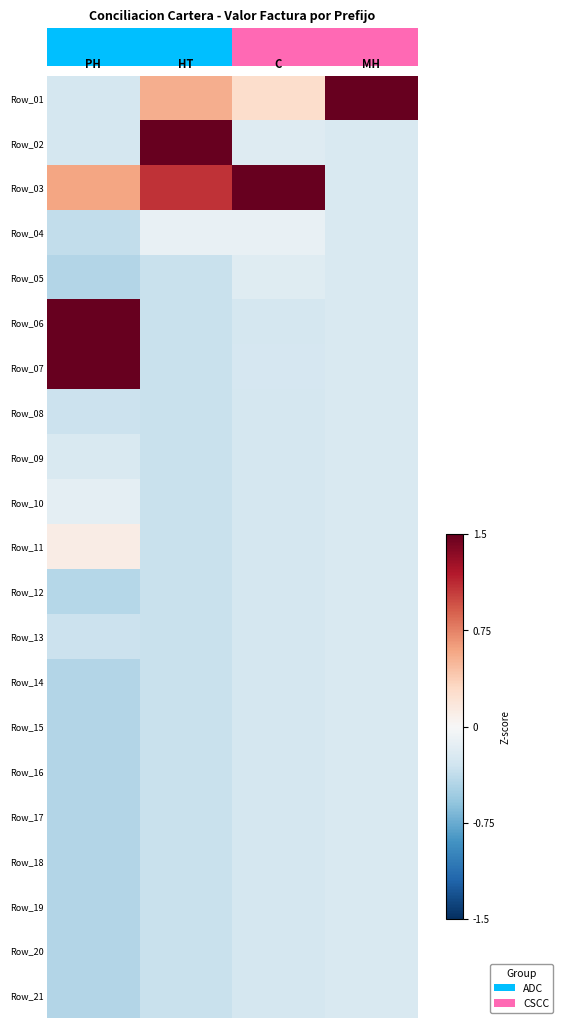

Reading left to right, what are all the values shown in this chart?

Row_01: PH=-0.3	HT=0.5	C=0.3	MH=4.5
Row_02: PH=-0.3	HT=4.2	C=-0.2	MH=-0.2
Row_03: PH=0.6	HT=1.1	C=4.4	MH=-0.2
Row_04: PH=-0.4	HT=-0.1	C=-0.1	MH=-0.2
Row_05: PH=-0.4	HT=-0.3	C=-0.2	MH=-0.2
Row_06: PH=1.8	HT=-0.3	C=-0.3	MH=-0.2
Row_07: PH=3.9	HT=-0.3	C=-0.3	MH=-0.2
Row_08: PH=-0.3	HT=-0.3	C=-0.3	MH=-0.2
Row_09: PH=-0.2	HT=-0.3	C=-0.3	MH=-0.2
Row_10: PH=-0.1	HT=-0.3	C=-0.3	MH=-0.2
Row_11: PH=0.1	HT=-0.3	C=-0.3	MH=-0.2
Row_12: PH=-0.4	HT=-0.3	C=-0.3	MH=-0.2
Row_13: PH=-0.3	HT=-0.3	C=-0.3	MH=-0.2
Row_14: PH=-0.4	HT=-0.3	C=-0.3	MH=-0.2
Row_15: PH=-0.4	HT=-0.3	C=-0.3	MH=-0.2
Row_16: PH=-0.4	HT=-0.3	C=-0.3	MH=-0.2
Row_17: PH=-0.4	HT=-0.3	C=-0.3	MH=-0.2
Row_18: PH=-0.4	HT=-0.3	C=-0.3	MH=-0.2
Row_19: PH=-0.4	HT=-0.3	C=-0.3	MH=-0.2
Row_20: PH=-0.4	HT=-0.3	C=-0.3	MH=-0.2
Row_21: PH=-0.4	HT=-0.3	C=-0.3	MH=-0.2